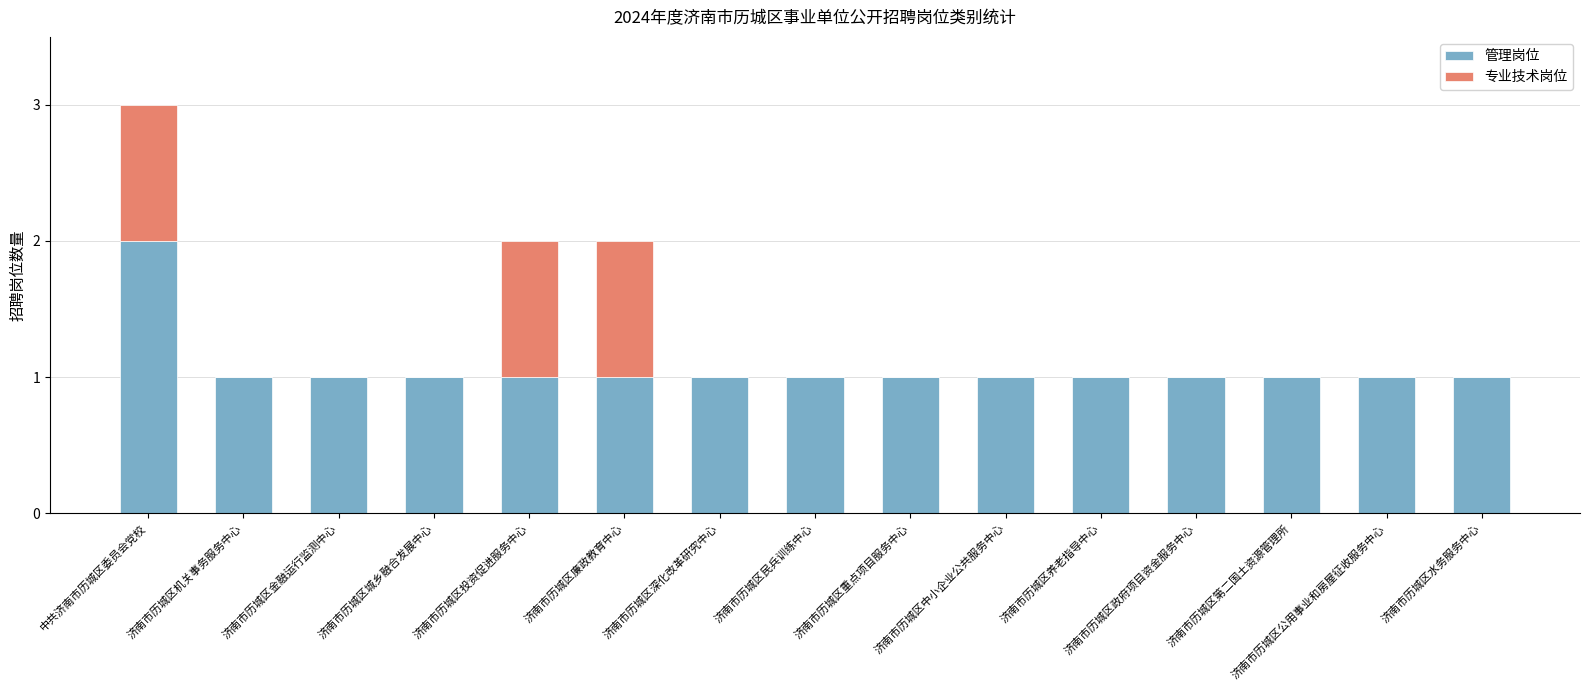

Count the number of categories in the chart.

15